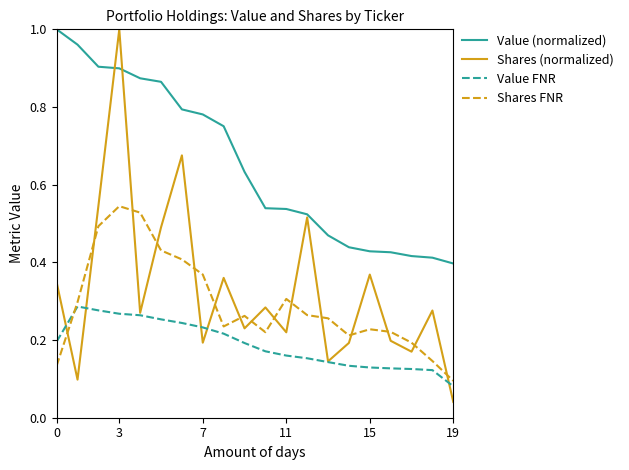

How many lines are shown in the chart?

4